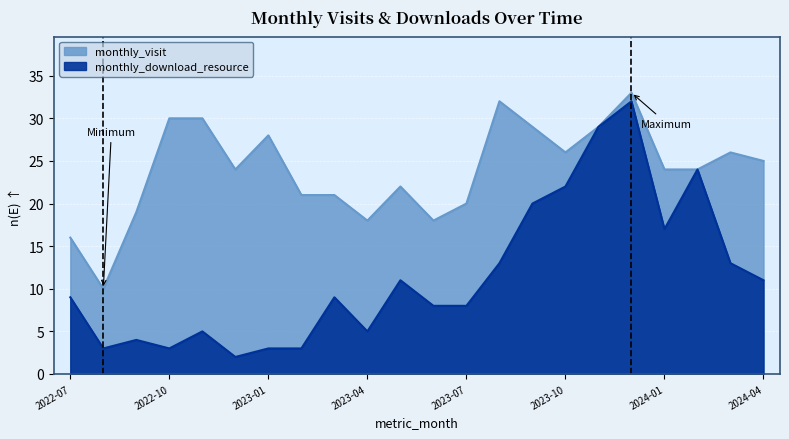

Is it true that monthly_visit equals 47 at 2022-11?

False